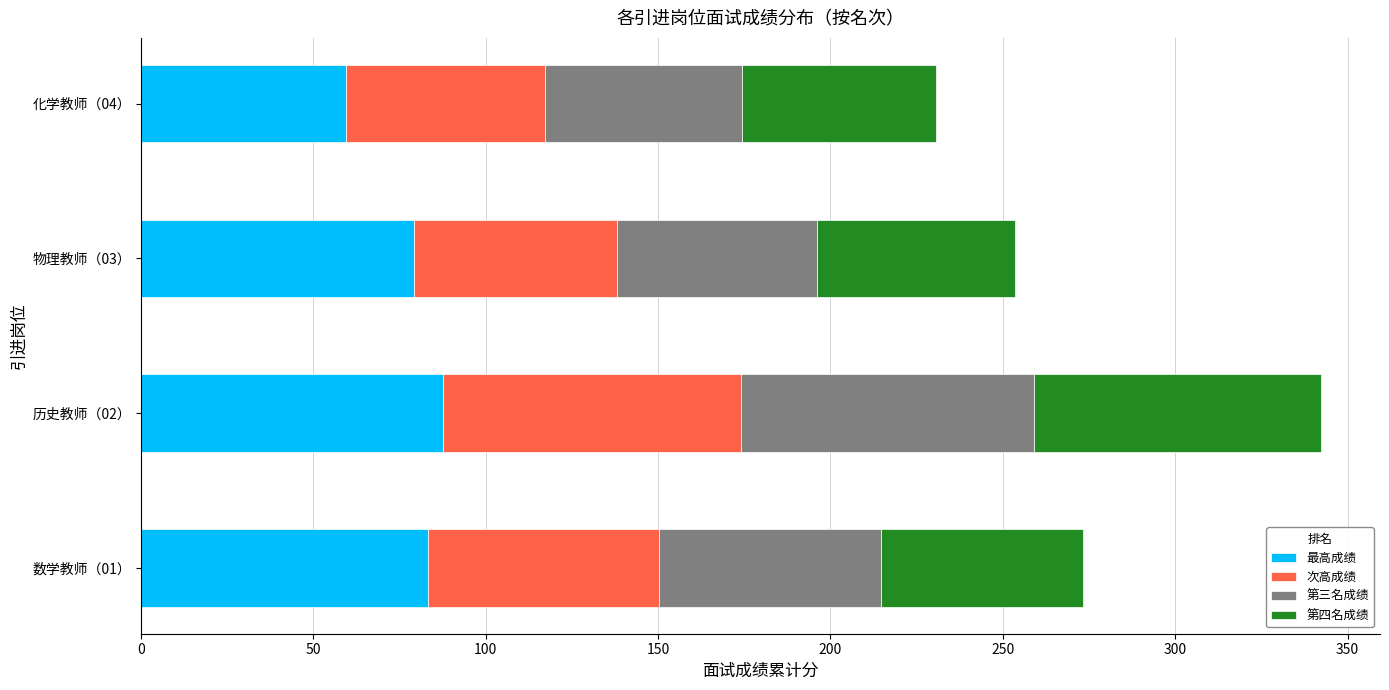

At which category is the sum across all series the highest?

历史教师（02）